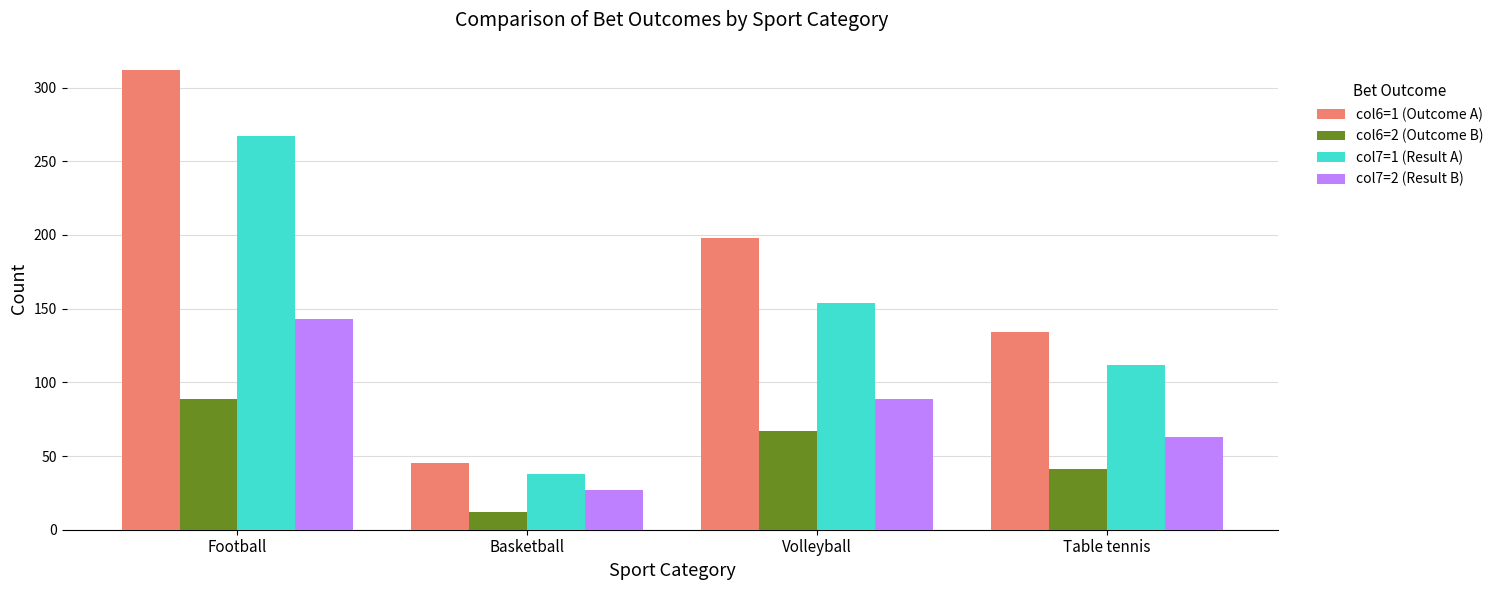

Rank the categories by col6=2 (Outcome B) value from lowest to highest.

Basketball, Table tennis, Volleyball, Football